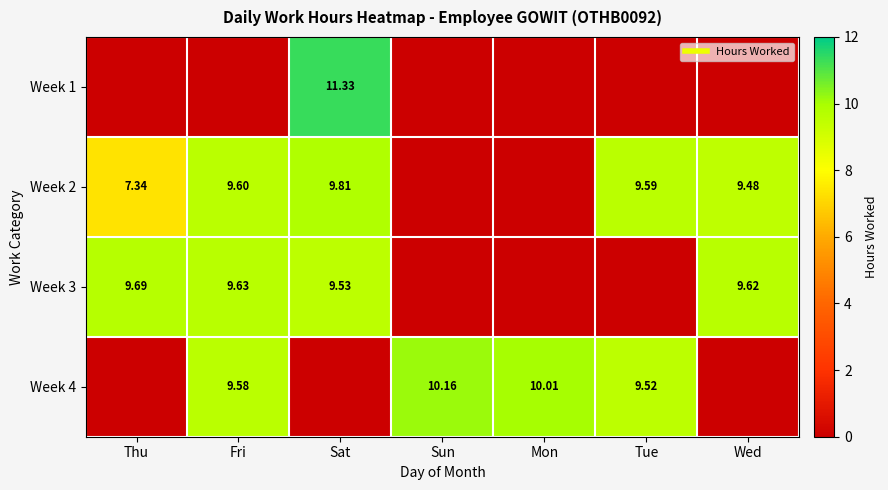

Which series has the widest spread of values?

Week 1